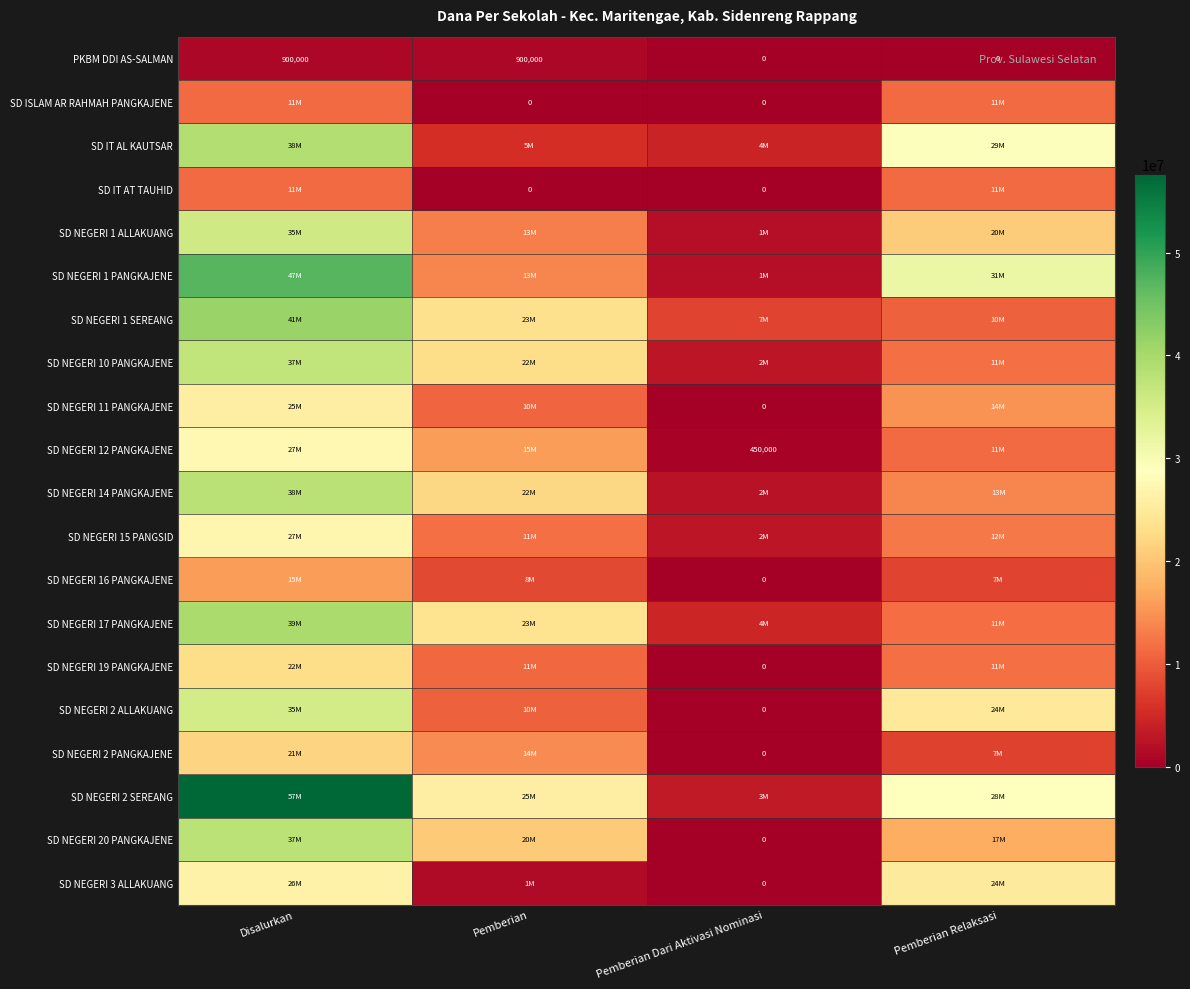

The value of SD NEGERI 12 PANGKAJENE at Pemberian Dari Aktivasi Nominasi is 450000. True or false?

True